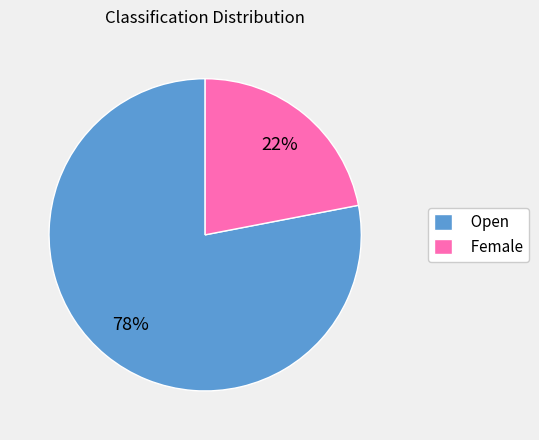

Rank the categories by value from highest to lowest.

Open, Female